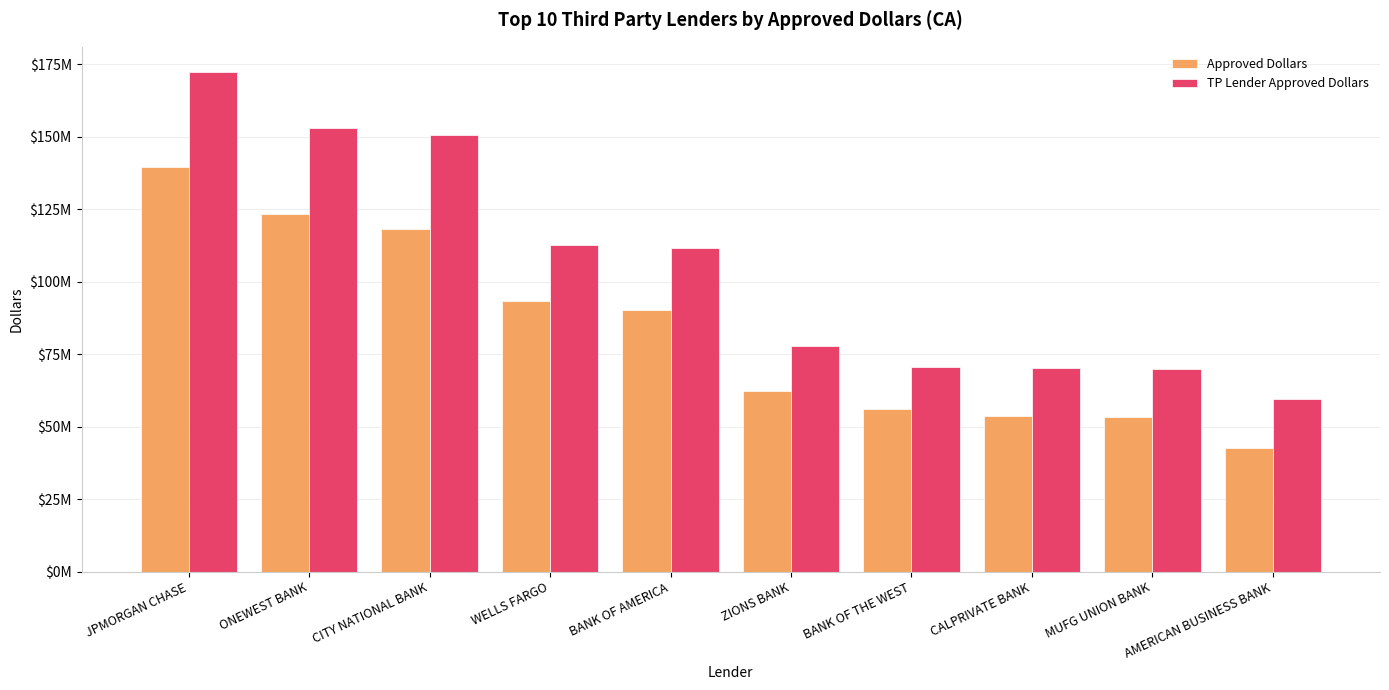

What is the label of the 7th bar from the right?

WELLS FARGO